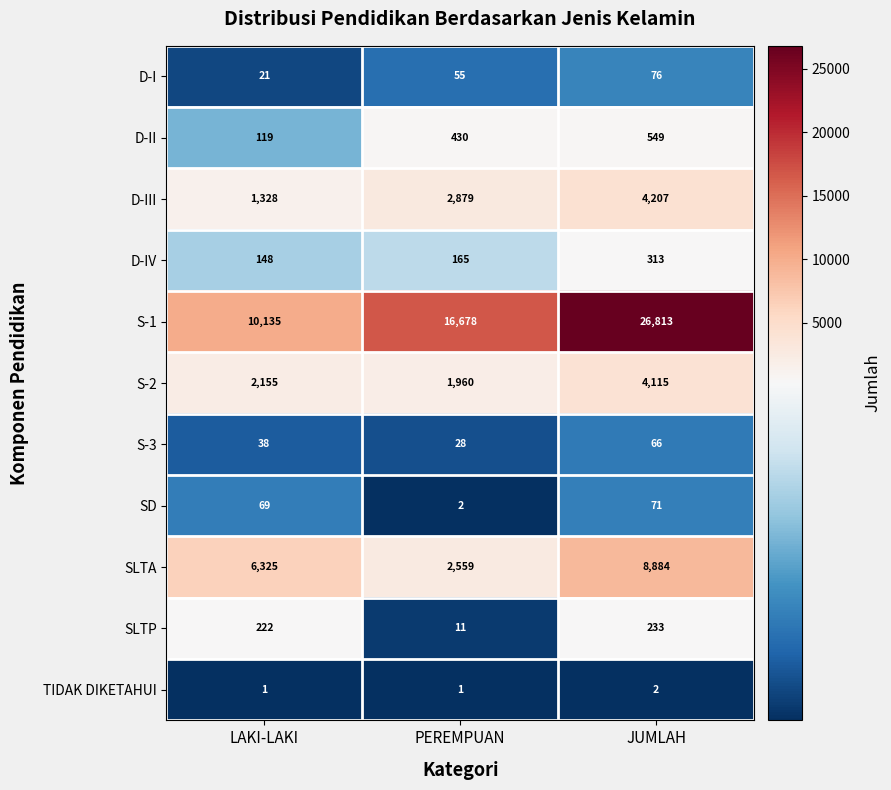

At which category is the sum across all series the highest?

JUMLAH